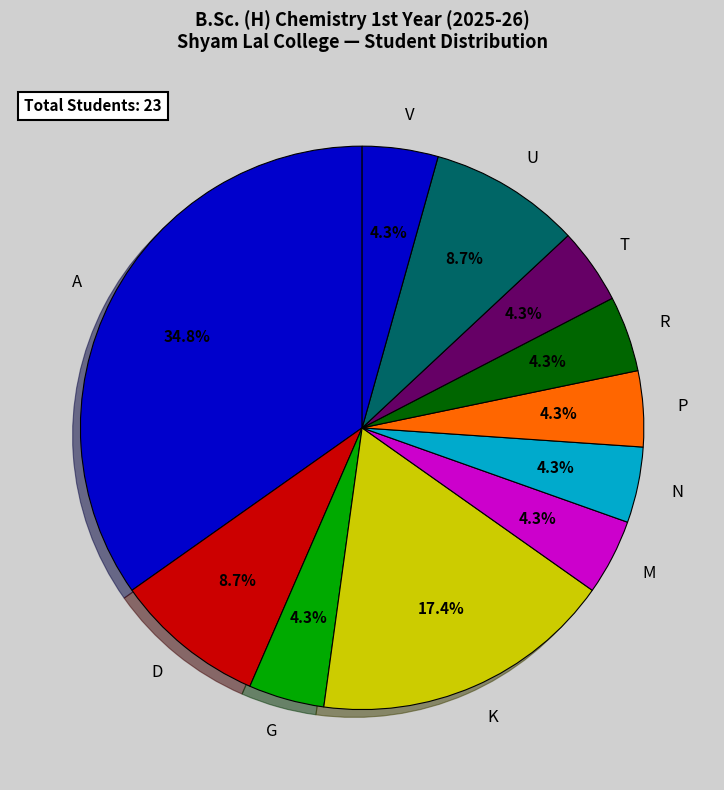

How much of the chart is everything except R?

95.7%